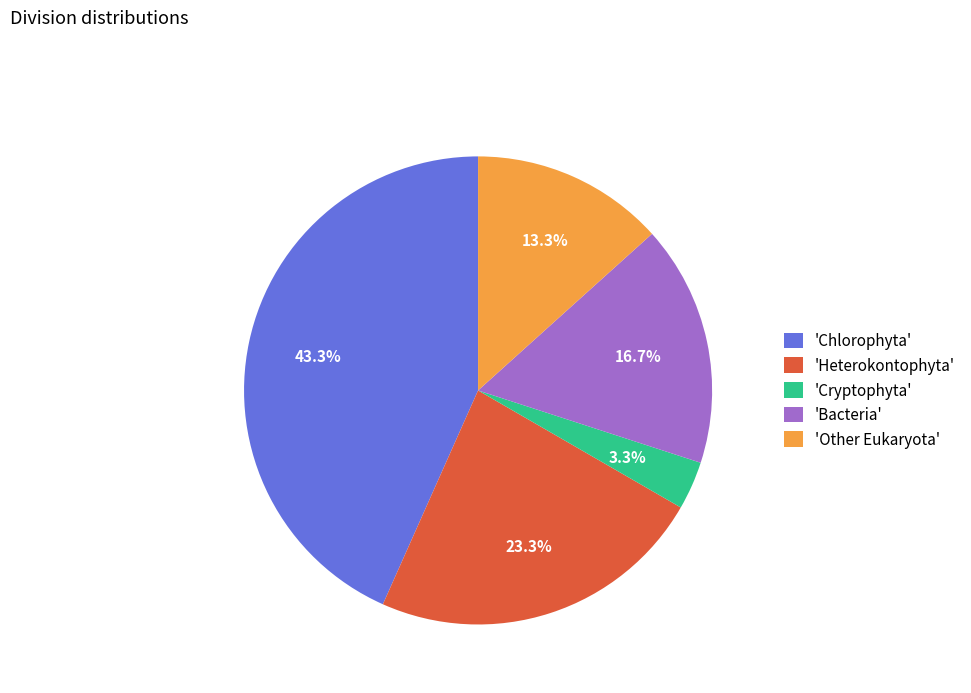

Between 'Bacteria' and 'Chlorophyta', which is larger?

'Chlorophyta'